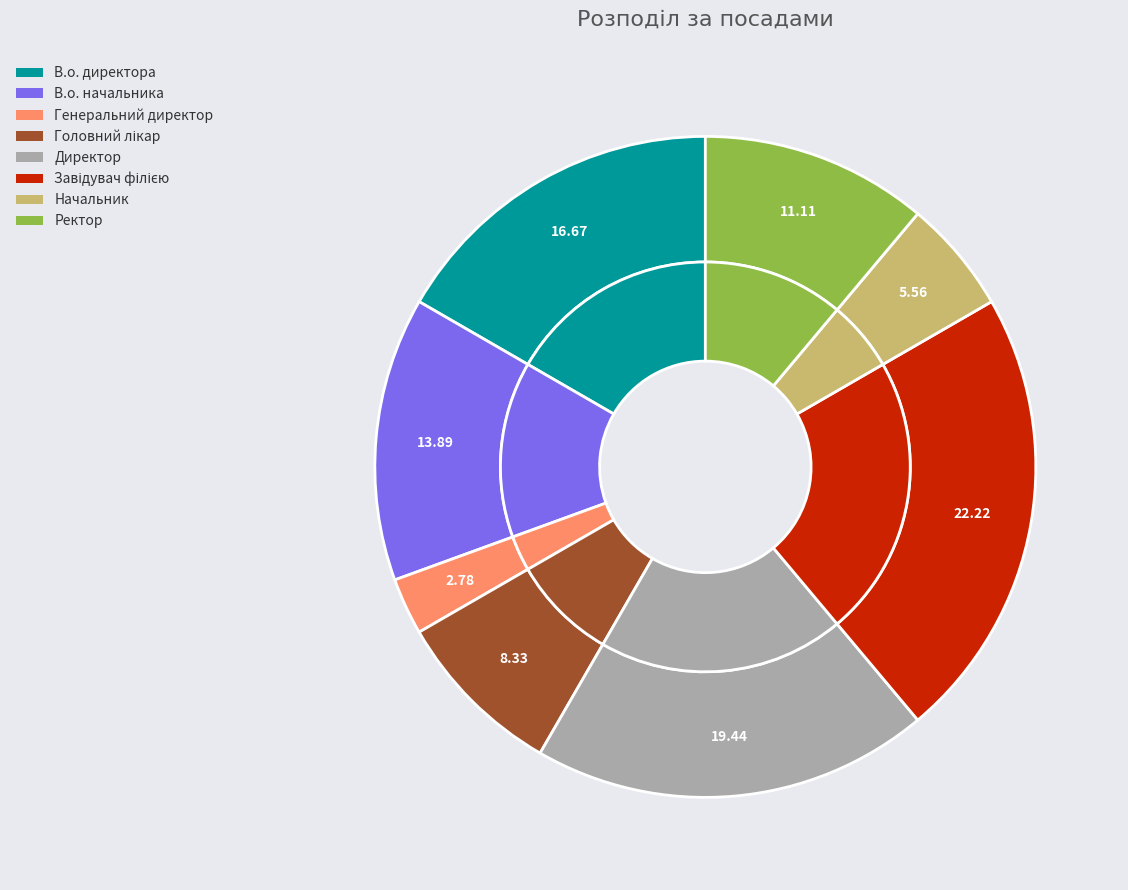

Count the number of slices in the pie.

8